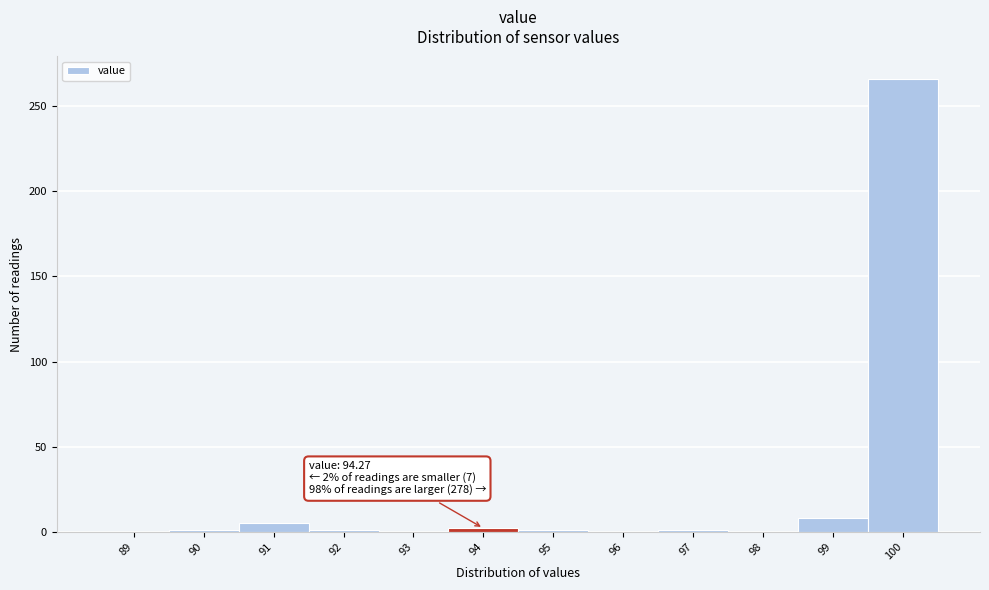

What is the approximate value at 100?

266